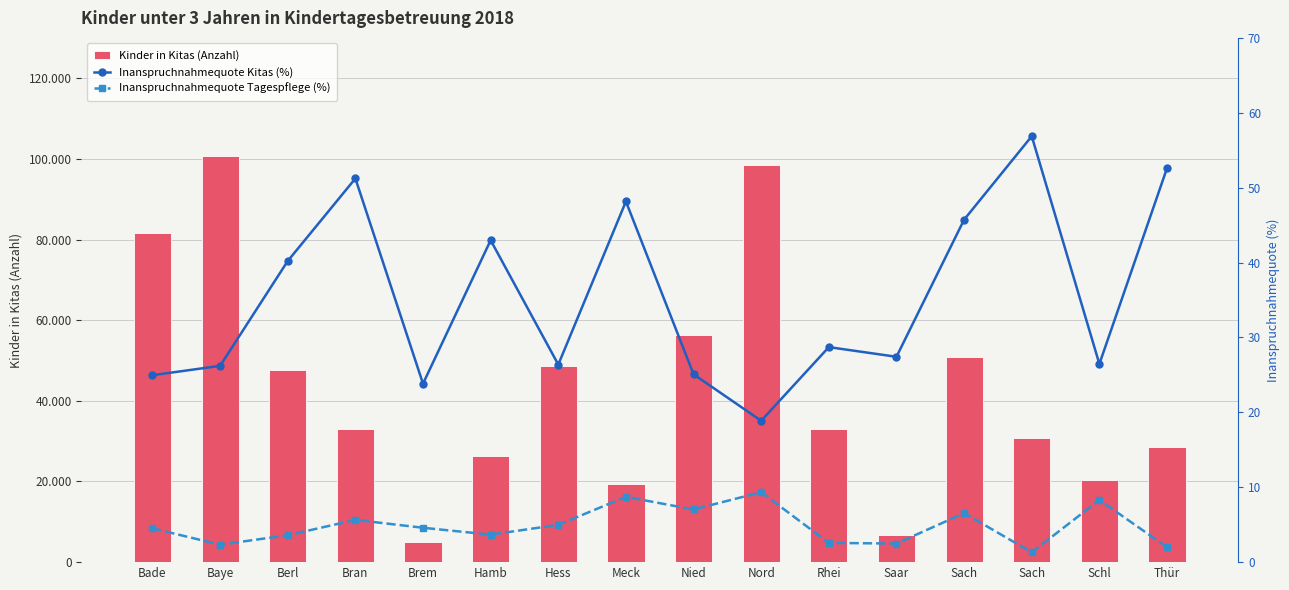

Reading right to left, list all the values displayed in this chart.

Kinder in Kitas (Anzahl): Thür=28662.0	Schl=20448.0	Sach=30779.0	Sach=50905.0	Saar=6800.0	Rhei=32979.0	Nord=98458.0	Nied=56239.0	Meck=19327.0	Hess=48581.0	Hamb=26442.0	Brem=4906.0	Bran=32907.0	Berl=47692.0	Baye=100607.0	Bade=81695.0
Inanspruchnahmequote Kitas (%): Thür=52.6	Schl=26.5	Sach=56.9	Sach=45.7	Saar=27.4	Rhei=28.7	Nord=18.9	Nied=25.1	Meck=48.2	Hess=26.4	Hamb=43.0	Brem=23.8	Bran=51.2	Berl=40.2	Baye=26.2	Bade=25.0
Inanspruchnahmequote Tagespflege (%): Thür=2.0	Schl=8.3	Sach=1.3	Sach=6.5	Saar=2.5	Rhei=2.6	Nord=9.3	Nied=7.0	Meck=8.7	Hess=5.0	Hamb=3.7	Brem=4.6	Bran=5.6	Berl=3.6	Baye=2.3	Bade=4.5